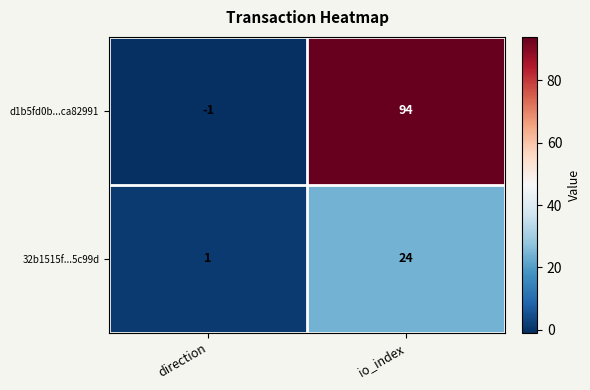

What is the greatest value displayed?

94